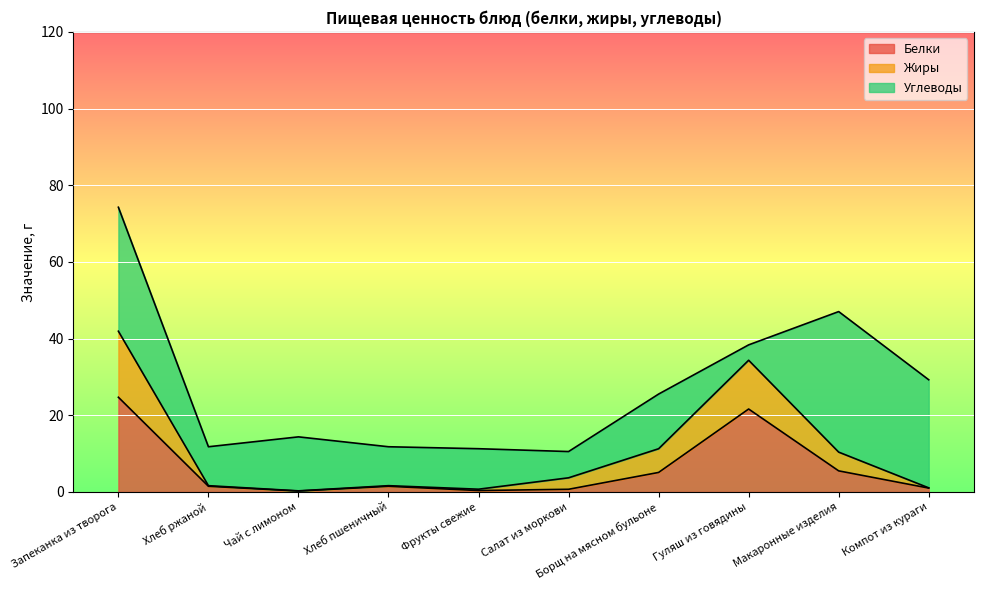

True or false: Жиры and Белки cross at least once.

False